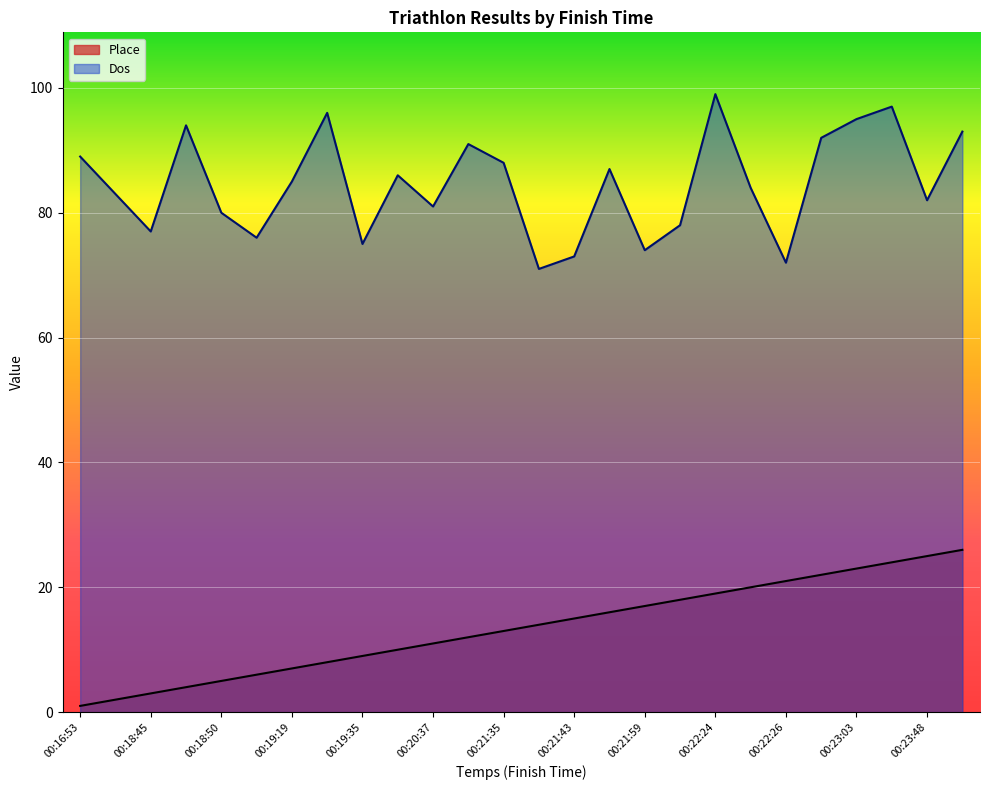

What are all the series names shown in the legend?

Place, Dos